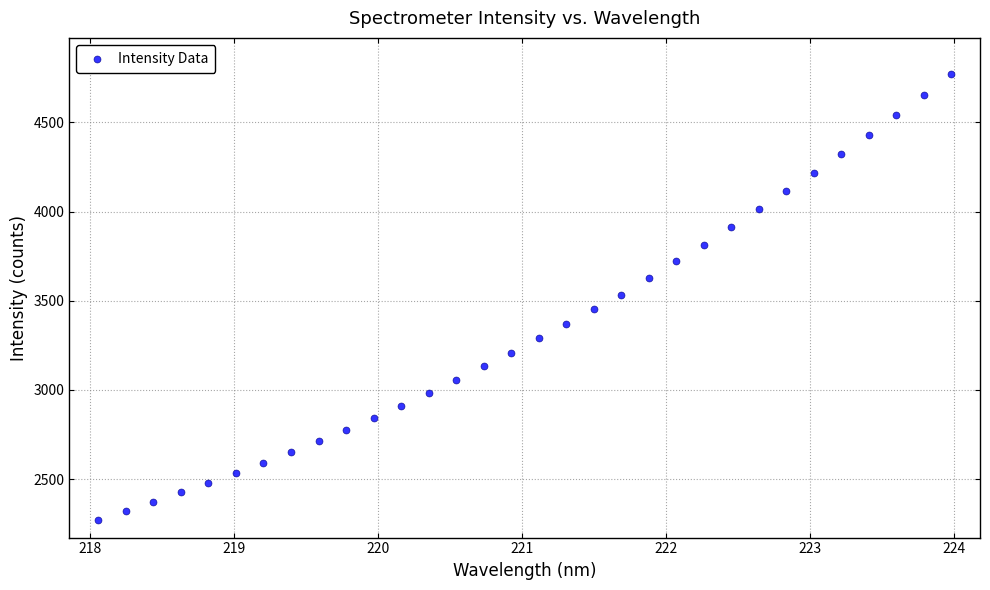

What is the range of X values (max minus min)?

5.9